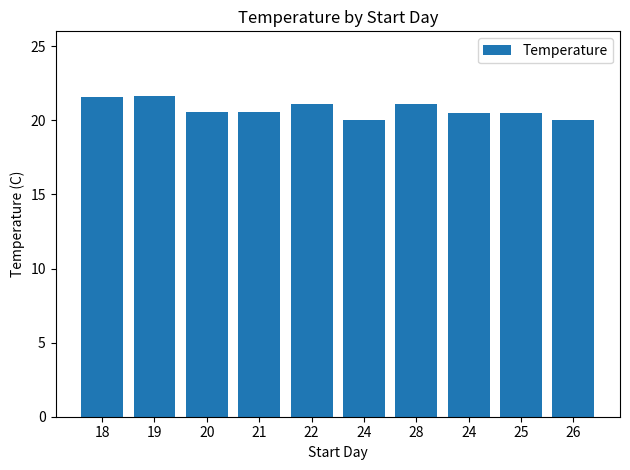

What is the smallest value displayed?

20.0